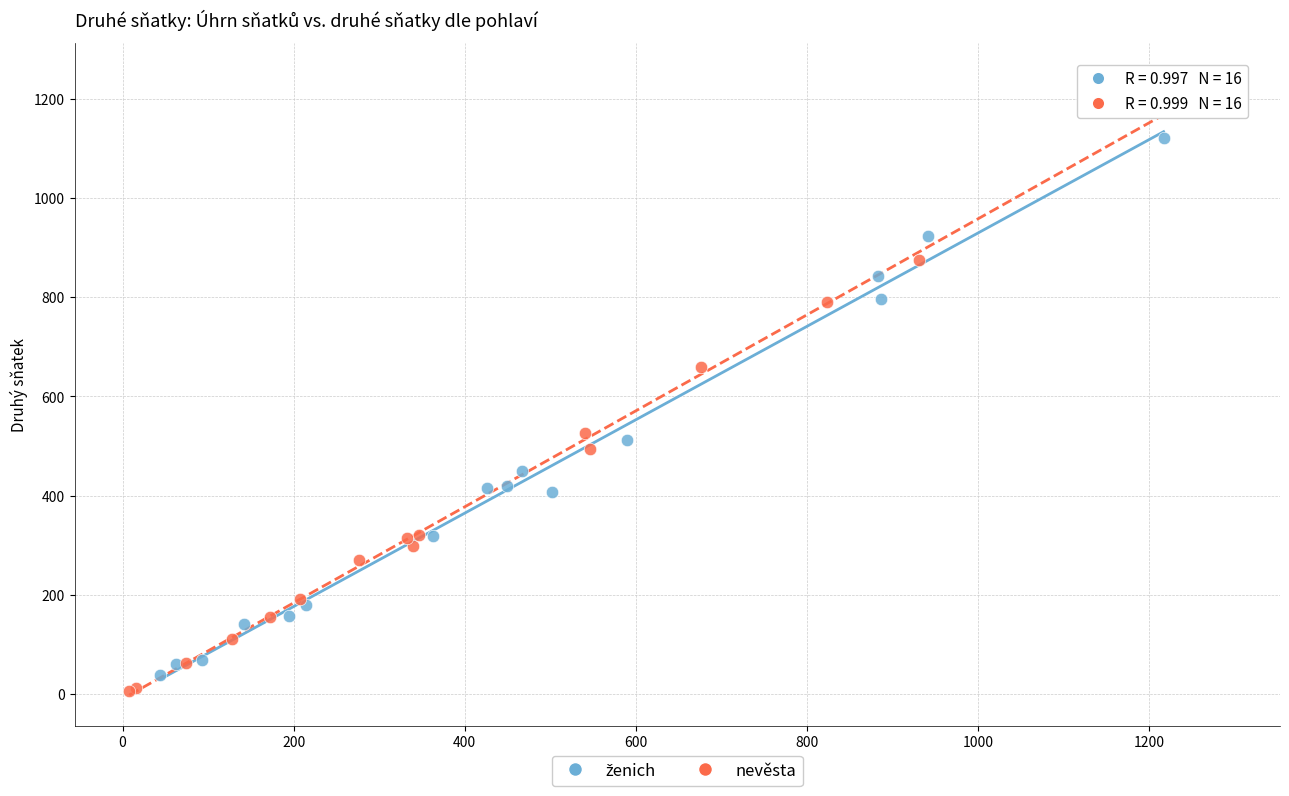

Which series contains the highest Y value?

nevěsta